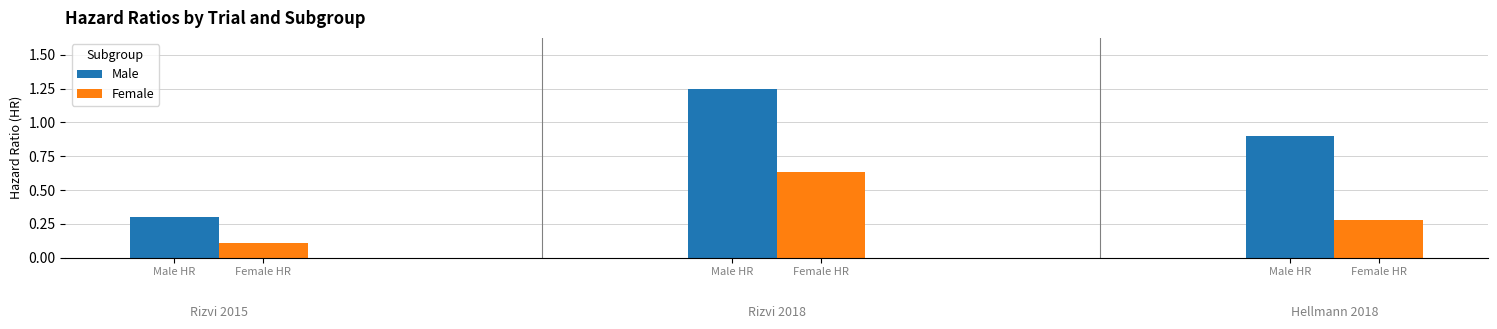

What are all the series names shown in the legend?

Male, Female